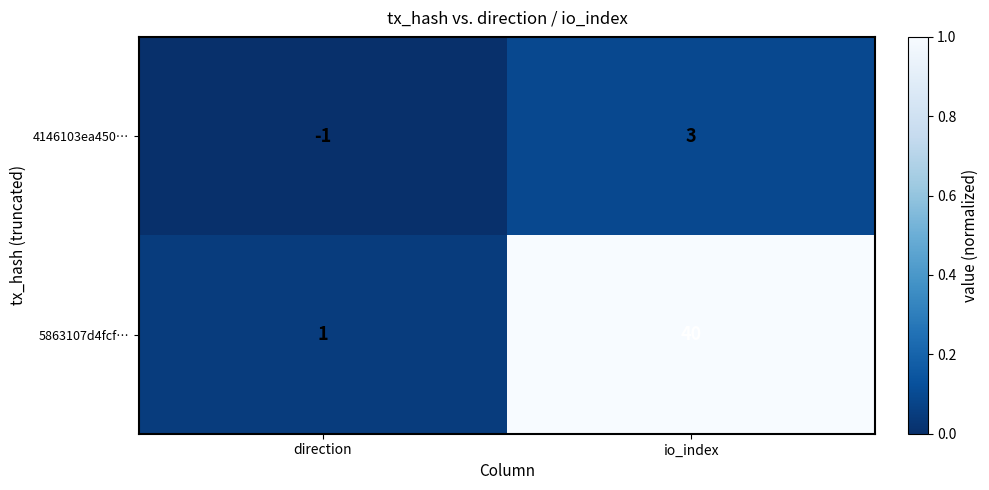

At which category does the chart reach its peak across all series?

io_index